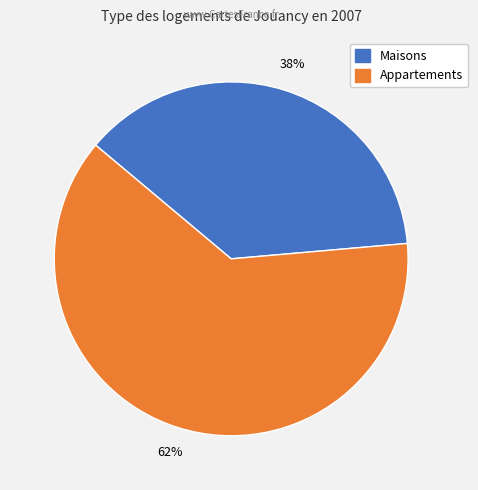

To the nearest percent, what is the average slice percentage?

50%